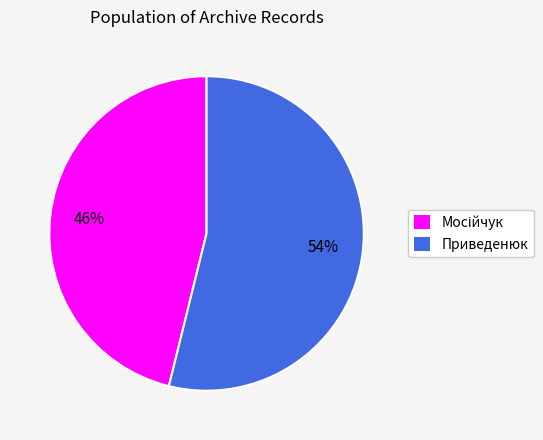

To the nearest percent, what is the average slice percentage?

50%